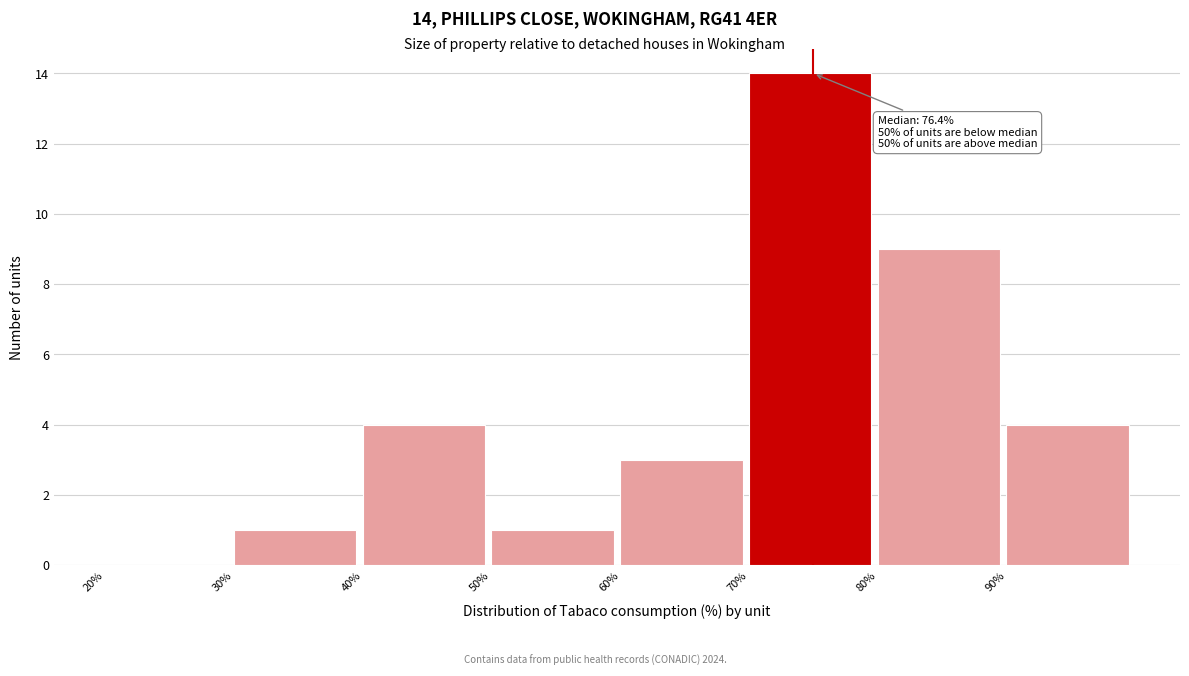

Over which range of the x-axis is the bar tallest?

70 to 80